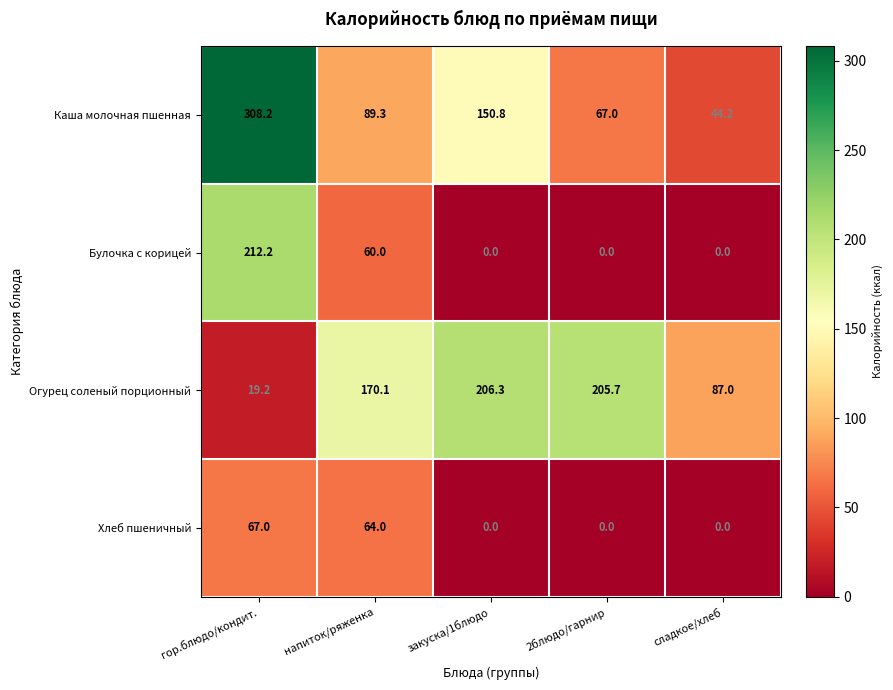

Rank the series by their maximum value, from highest to lowest.

Каша молочная пшенная, Булочка с корицей, Огурец соленый порционный, Хлеб пшеничный